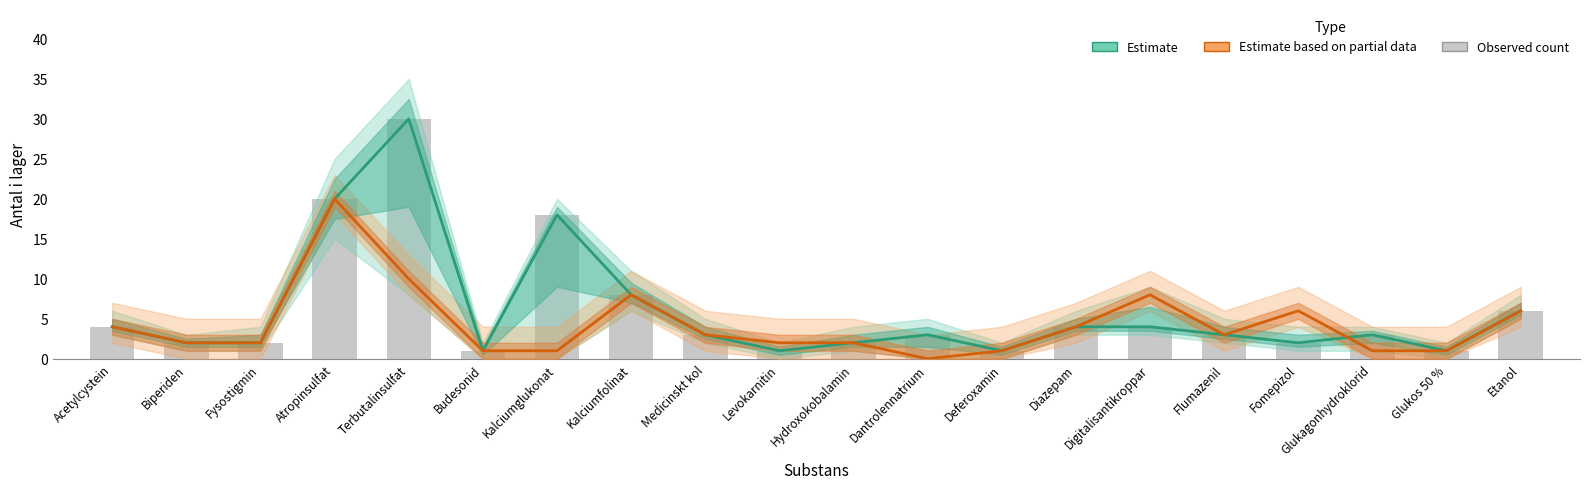

Which has a higher value, Glukos 50 % or Digitalisantikroppar?

Digitalisantikroppar